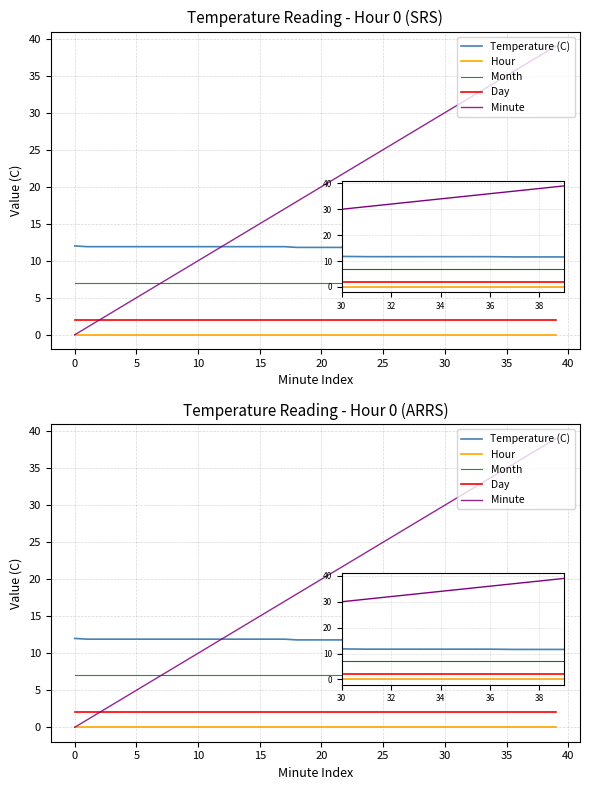

The value of Month at 12 is 7.0. True or false?

True